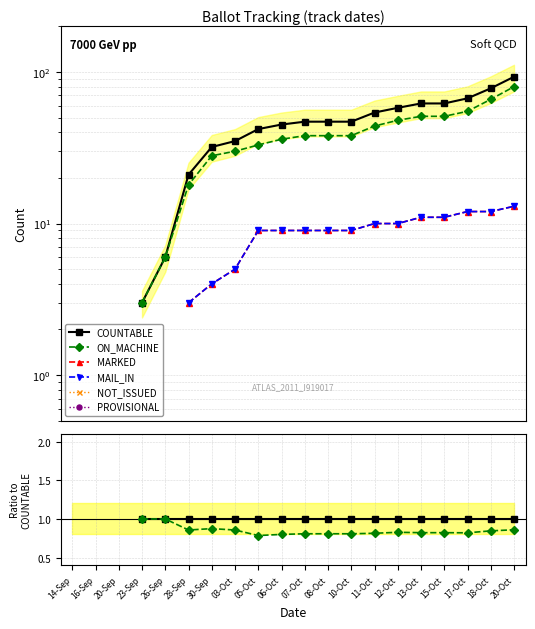

The value of NOT_ISSUED at 13-Oct is 0.0. True or false?

True